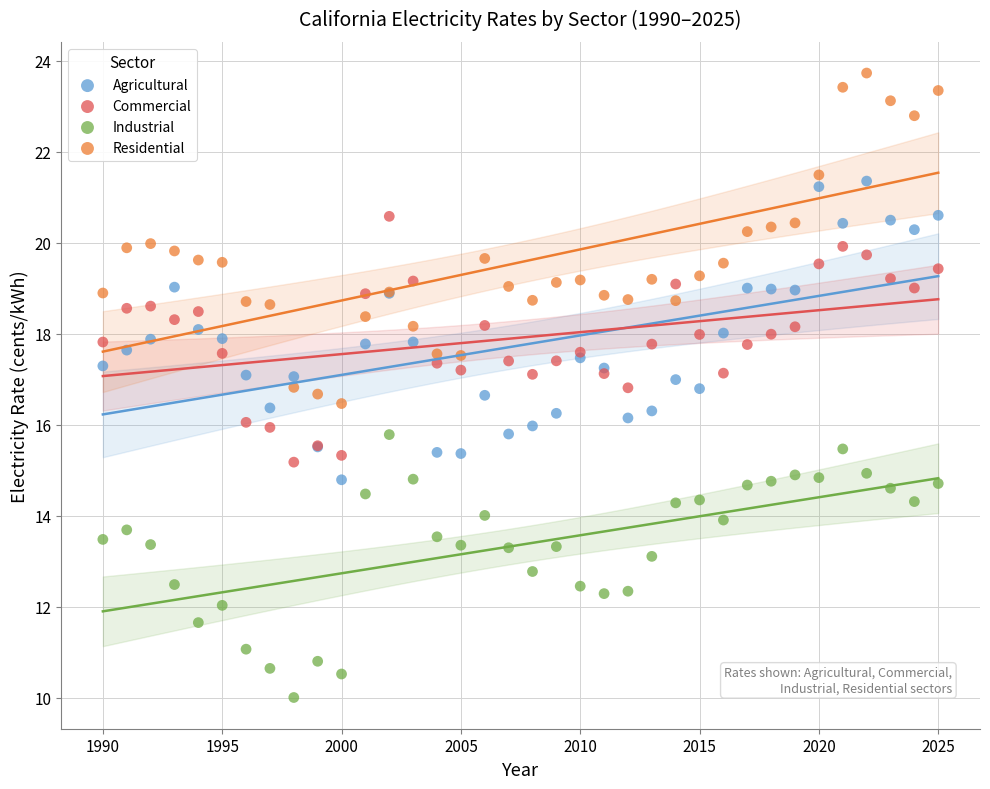

Which series has the widest spread of Y values?

Residential